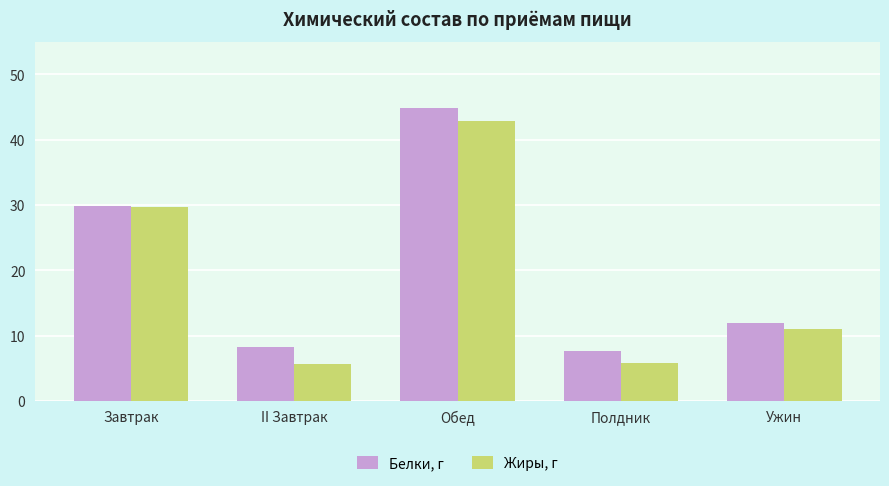

What is the difference between the Белки, г values at Ужин and Завтрак?

17.8